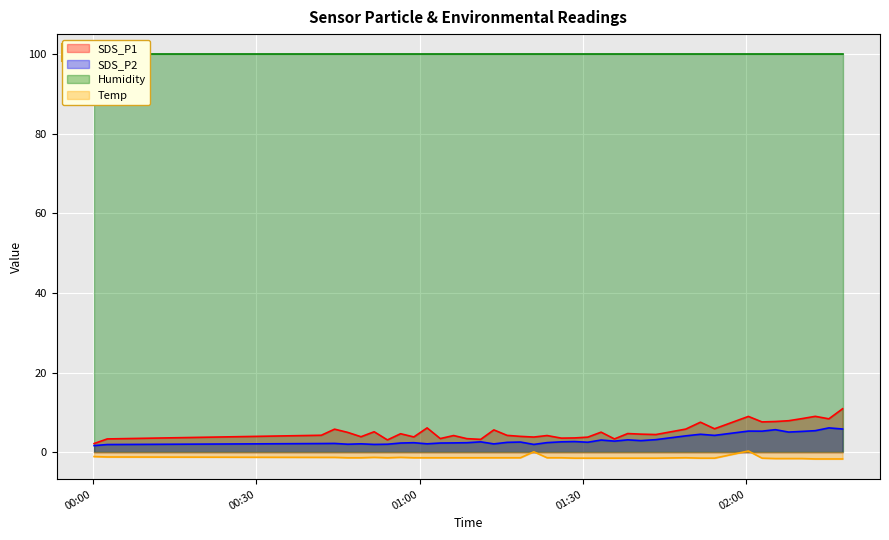

True or false: SDS_P1 and Temp intersect in this chart.

False